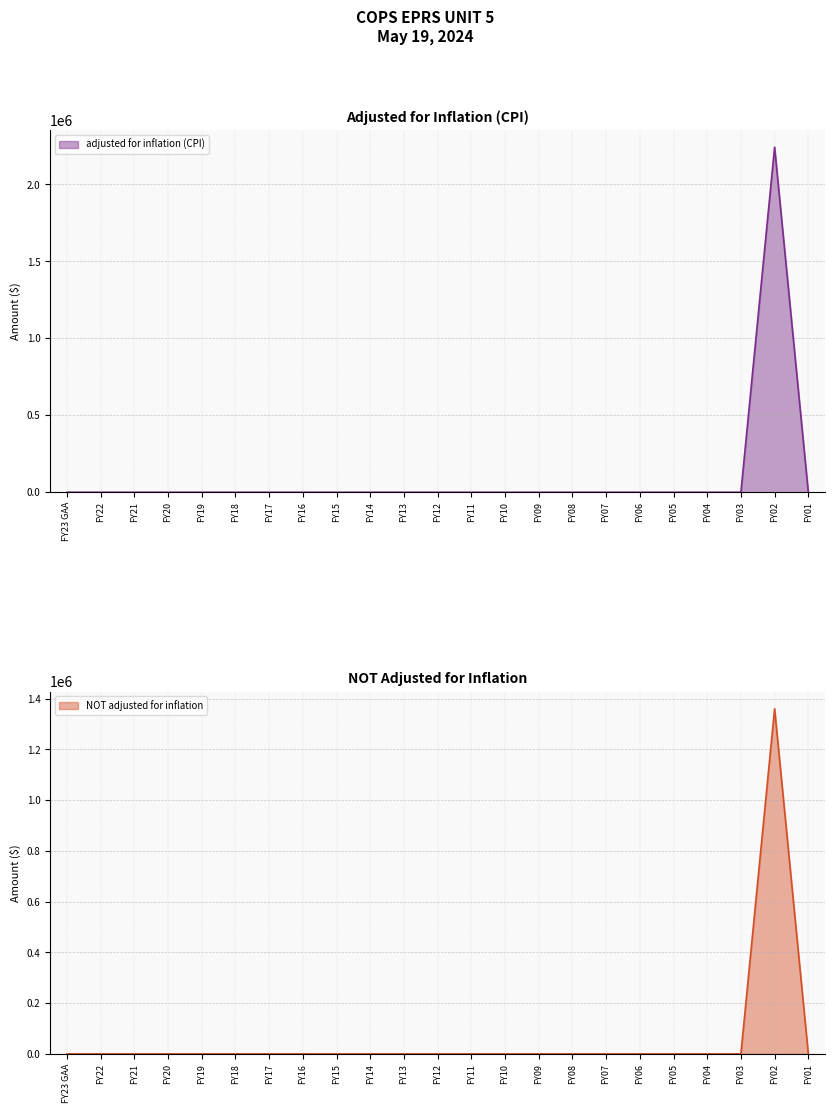

What are all the series names shown in the legend?

adjusted for inflation (CPI), NOT adjusted for inflation